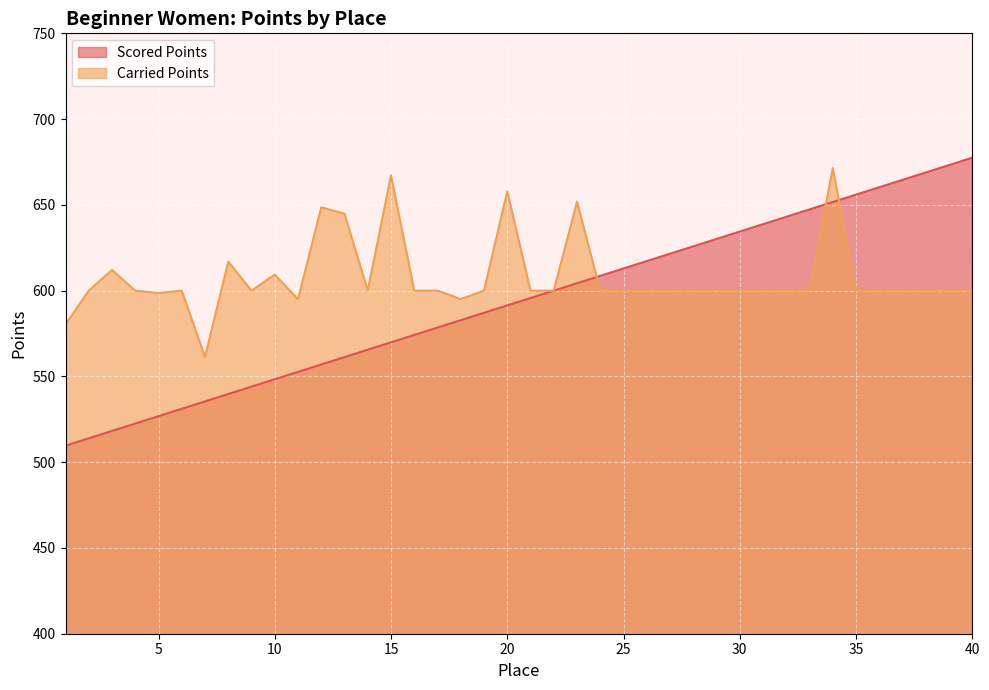

Reading left to right, list all the values displayed in this chart.

Scored Points: 509.6	513.9	518.2	522.5	526.8	531.1	535.4	539.7	544.0	548.3	552.6	557.0	561.3	565.6	569.9	574.2	578.5	582.8	587.1	591.4	595.7	600.0	604.3	608.6	612.9	617.2	621.5	625.8	630.1	634.4	638.7	643.0	647.4	651.7	656.0	660.3	664.6	668.9	673.2	677.5
Carried Points: 580.2	600.0	612.0	600.0	598.6	600.0	561.3	616.9	600.0	609.3	594.9	648.6	644.8	600.0	667.2	600.0	600.0	595.1	600.0	657.9	600.0	600.0	651.9	600.0	600.0	600.0	600.0	600.0	600.0	600.0	600.0	600.0	600.0	671.4	600.0	600.0	600.0	600.0	600.0	600.0